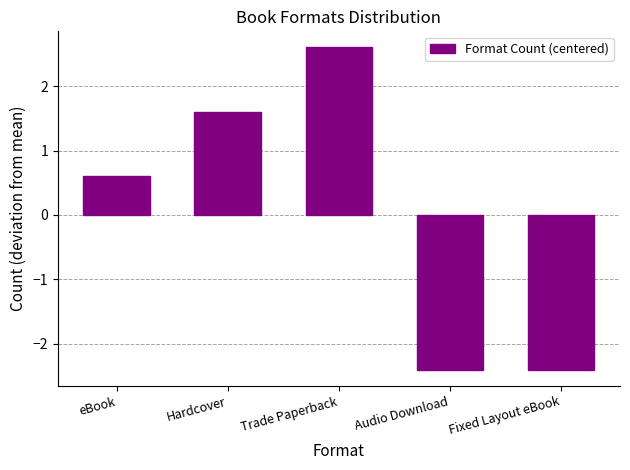

True or false: the data shows 0.9 at eBook.

False